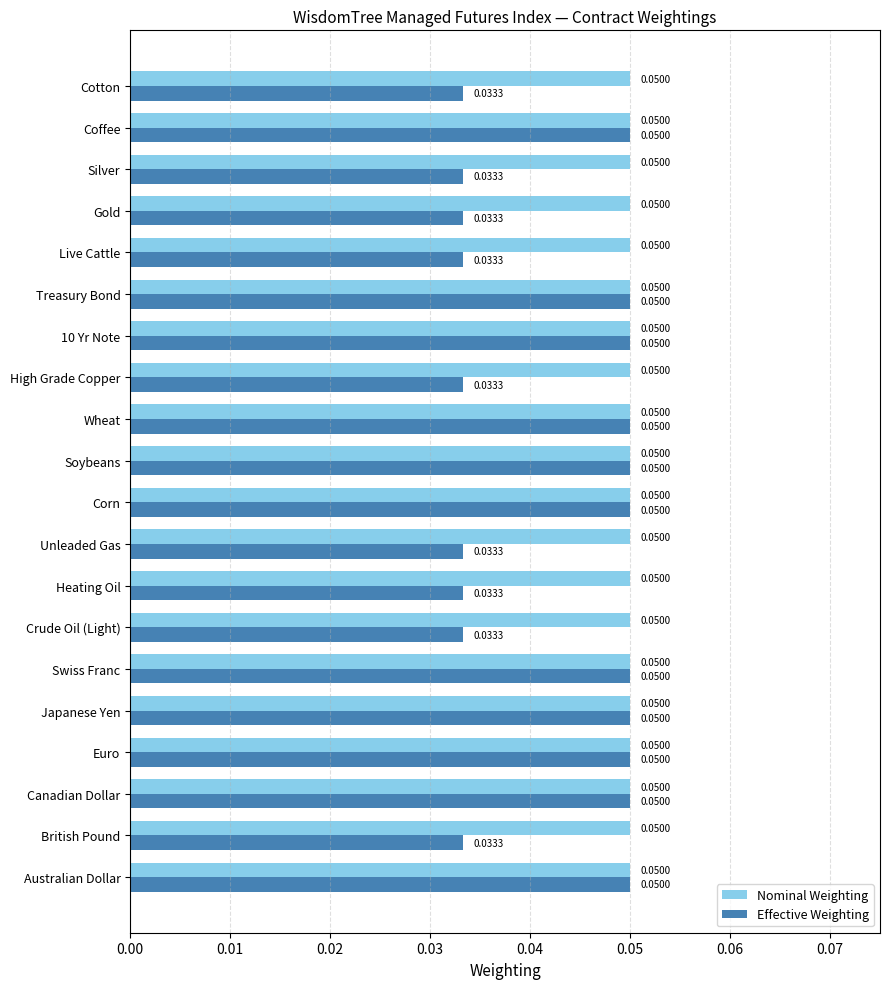

Which series has the largest range (max minus min)?

Effective Weighting